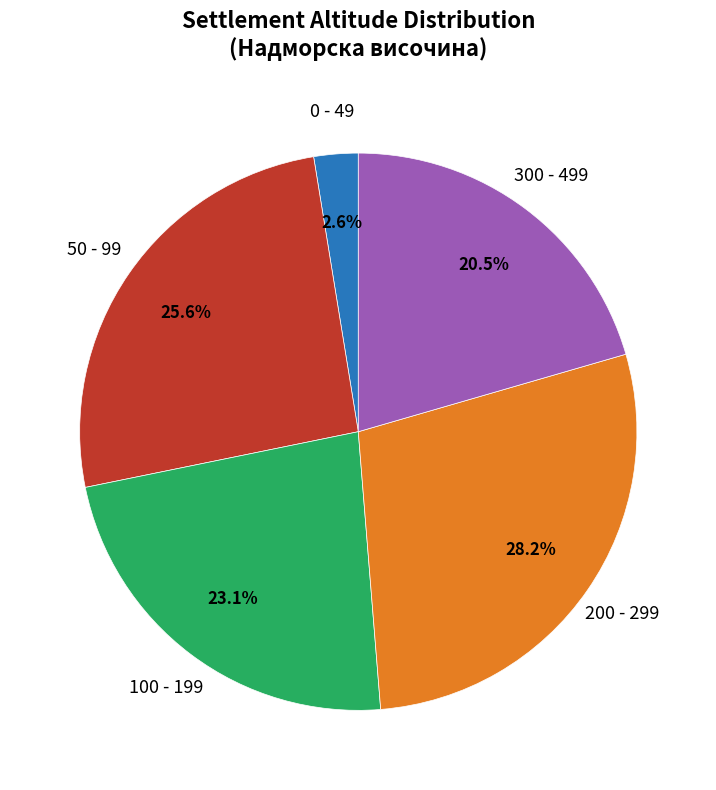

Is there a majority slice in this chart?

No